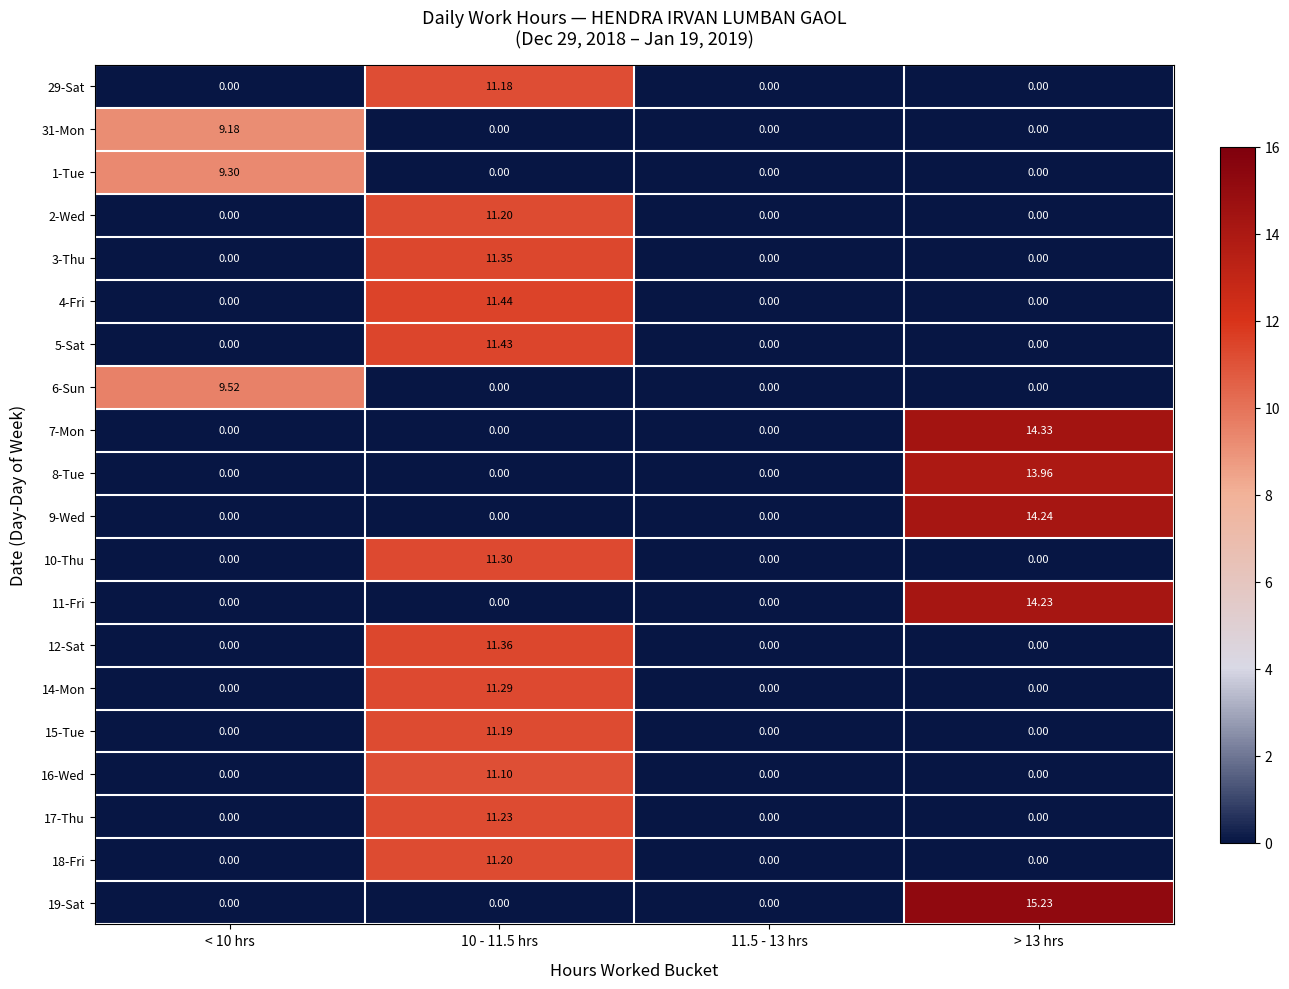

Is the value of 10-Thu at 10 - 11.5 hrs greater than the value of 9-Wed at > 13 hrs?

No